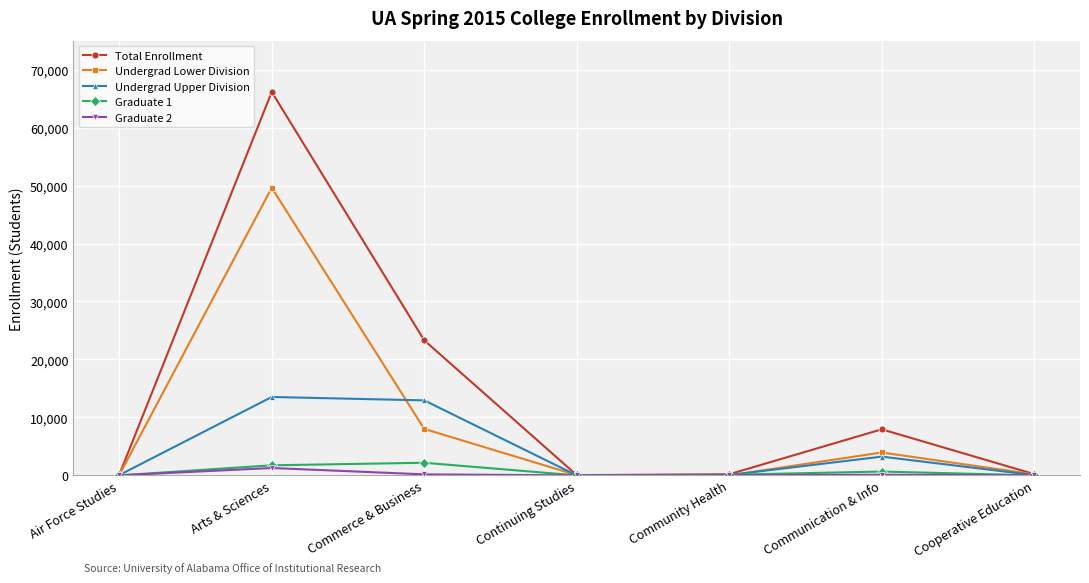

What is the difference between the Total Enrollment values at Arts & Sciences and Communication & Info?

58208